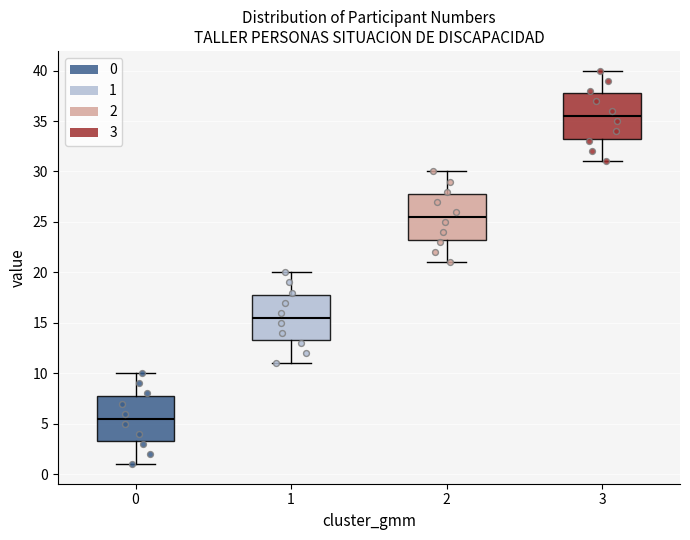

Reading left to right, transcribe this box plot: for each box, give where its median line is, the range the box spans, and where its two whiskers end, as read against the y-axis. The values are not printed on the chart, so give them approximately, as read against the axis.

0: median 5.5, box 3.5 to 8.0, whiskers 1.0 to 10.0
1: median 15.5, box 13.5 to 18.0, whiskers 11.0 to 20.0
2: median 25.5, box 23.5 to 28.0, whiskers 21.0 to 30.0
3: median 35.5, box 33.5 to 38.0, whiskers 31.0 to 40.0